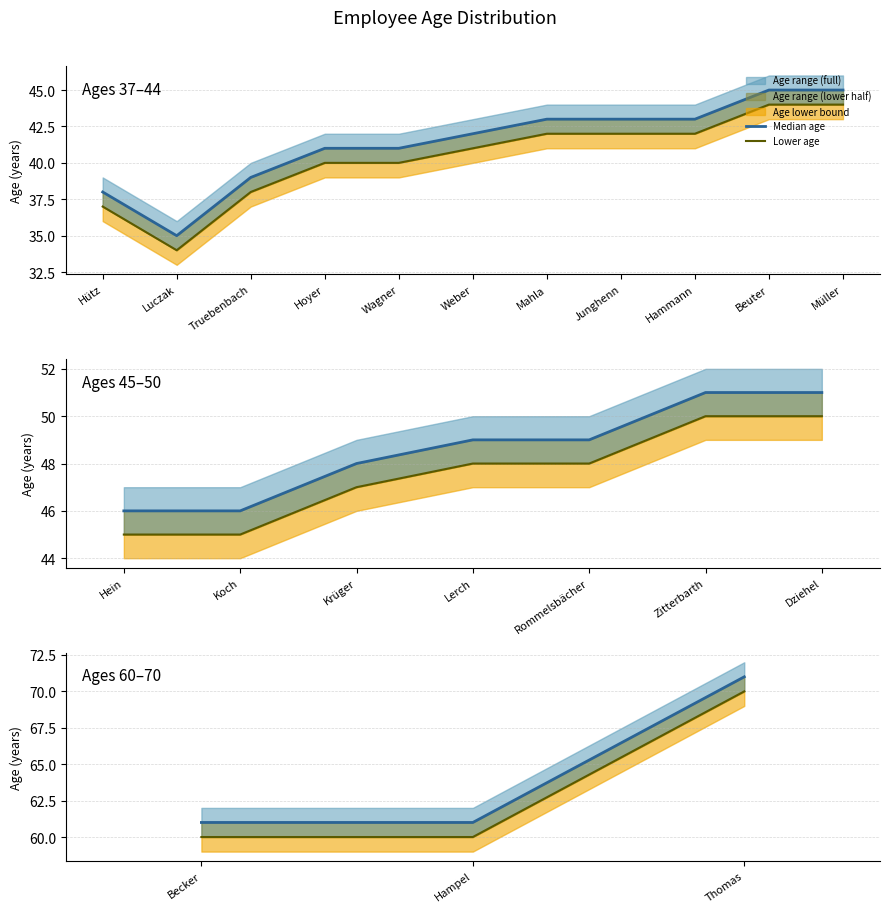

Does the chart have visible grid lines?

Yes